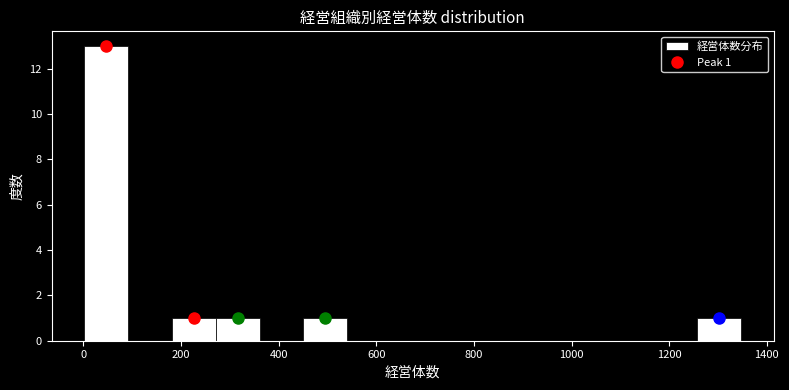

Which range on the x-axis has the tallest bar?

0 to 100